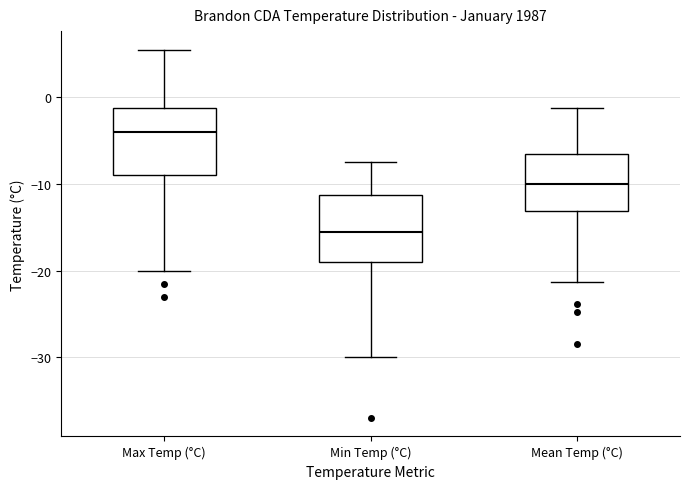

Reading left to right, read every box against the y-axis: the position of its median line, the range the box covers, and the ends of its whiskers. The values are not printed on the chart, so give them approximately, as read against the axis.

Max Temp (°C): median -4, box -9 to -1, whiskers -20 to 6
Min Temp (°C): median -15, box -19 to -11, whiskers -30 to -7
Mean Temp (°C): median -10, box -13 to -6, whiskers -21 to -1